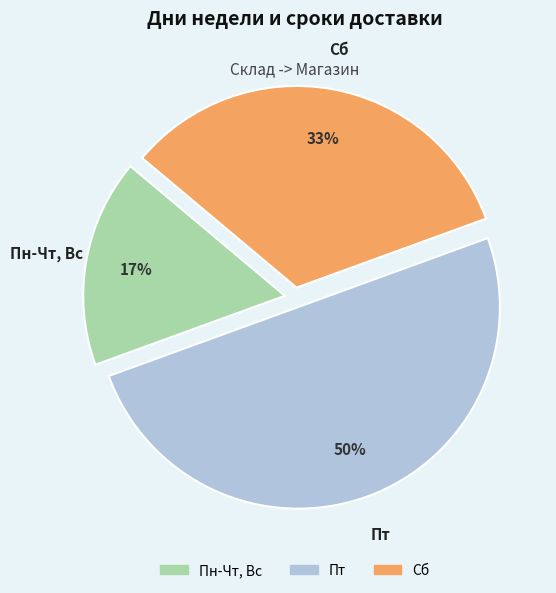

How many slices are in this pie chart?

3